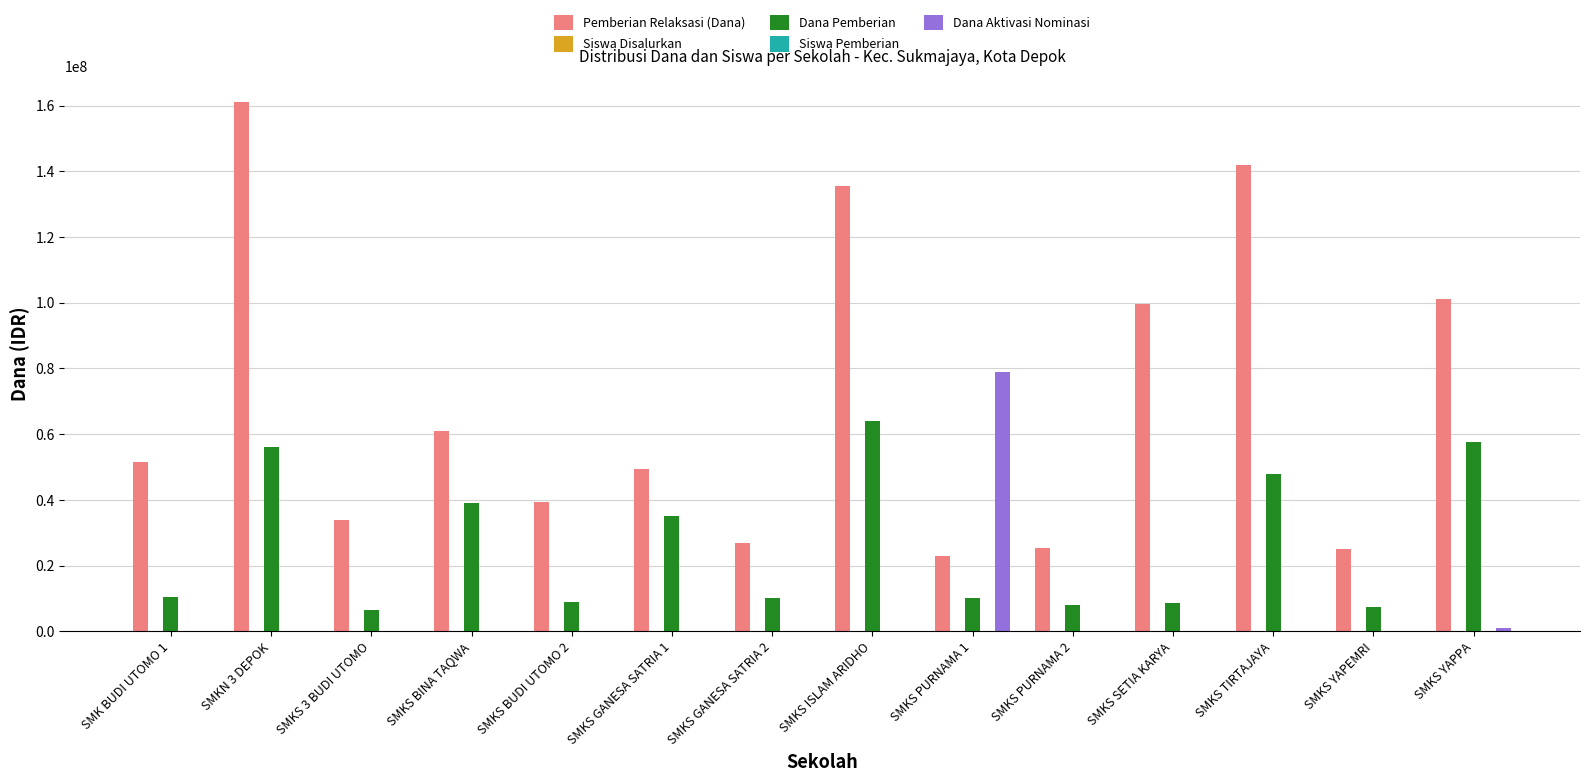

At which category is the sum across all series the highest?

SMKN 3 DEPOK